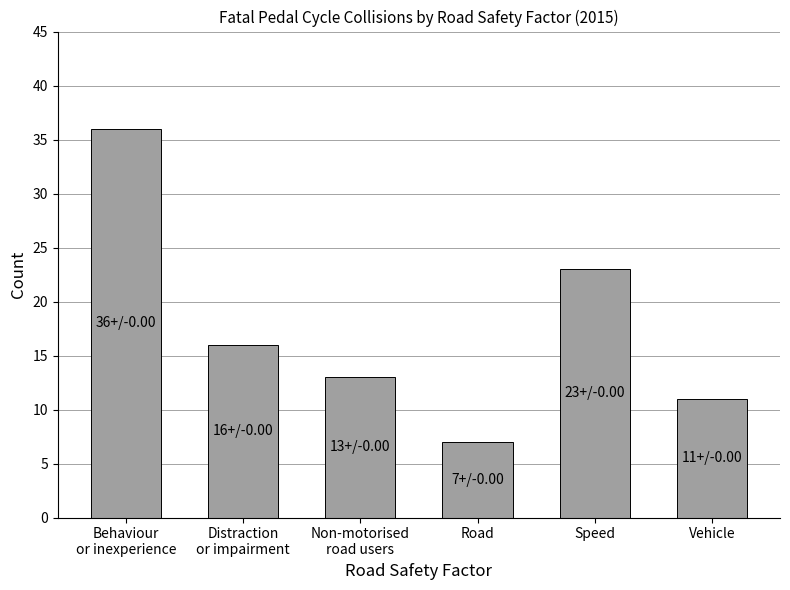

Are the bars horizontal?

No